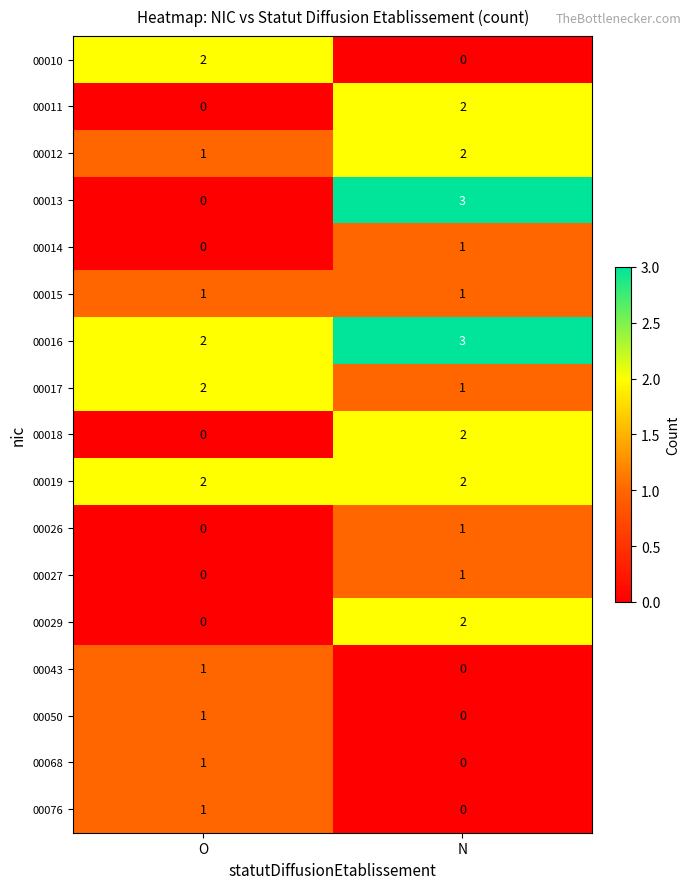

What is the sum of the 00017 values at N and O?

3